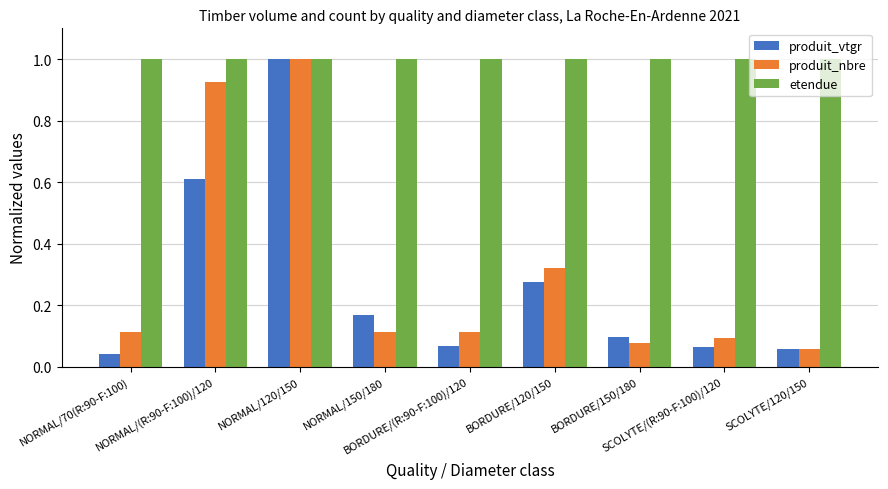

What is the maximum value for produit_nbre?

1.0